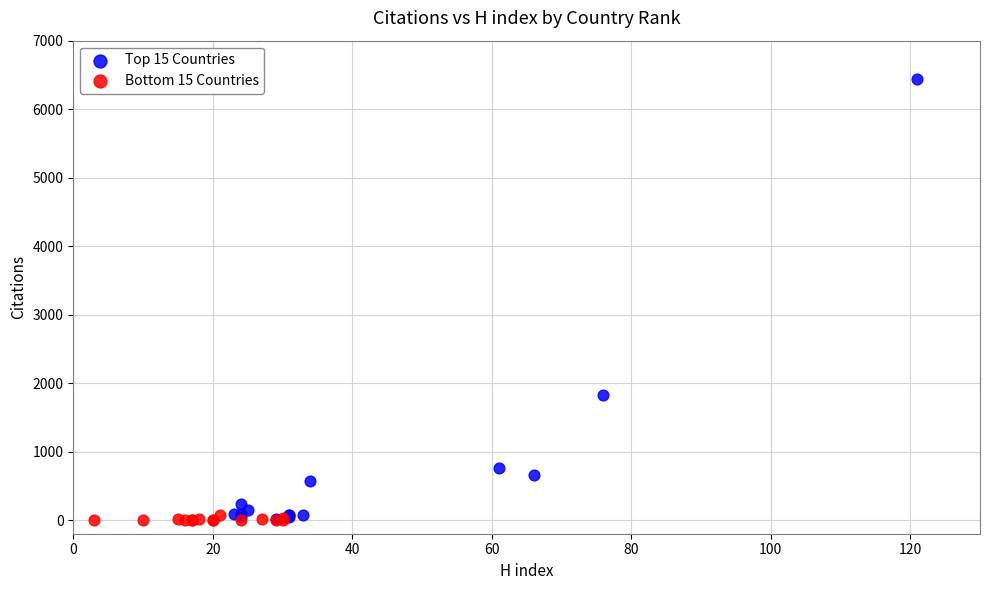

What are all the series names shown in the legend?

Top 15 Countries, Bottom 15 Countries